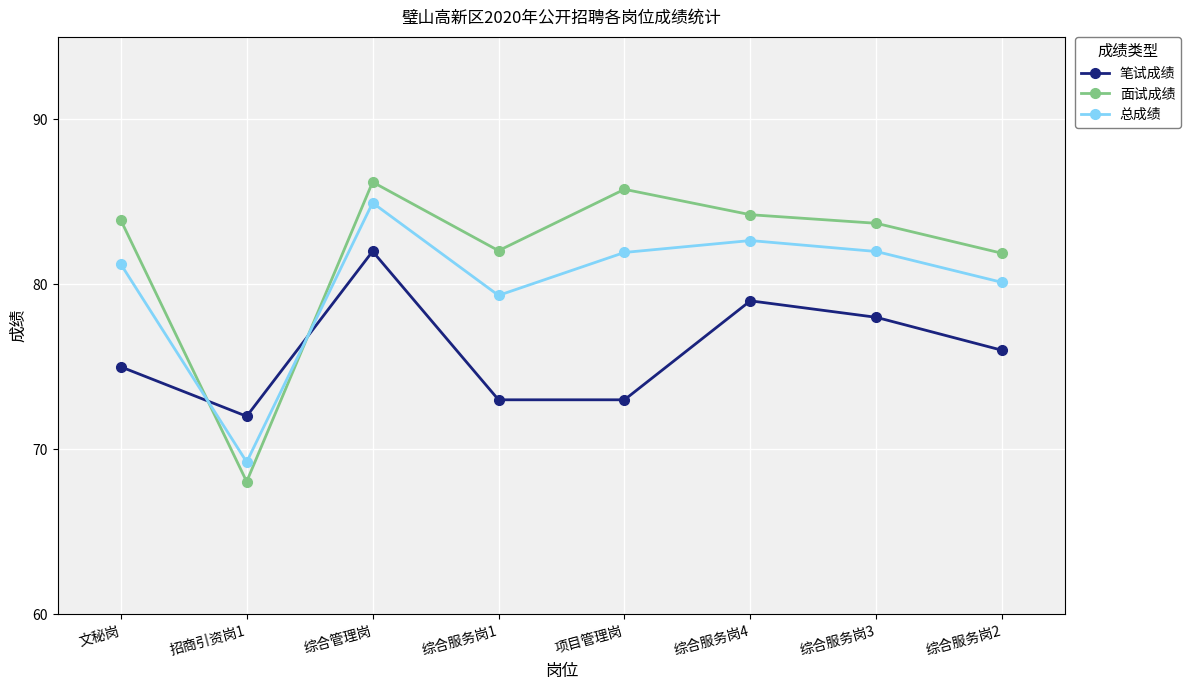

How many values in the 面试成绩 series are below 83?

3